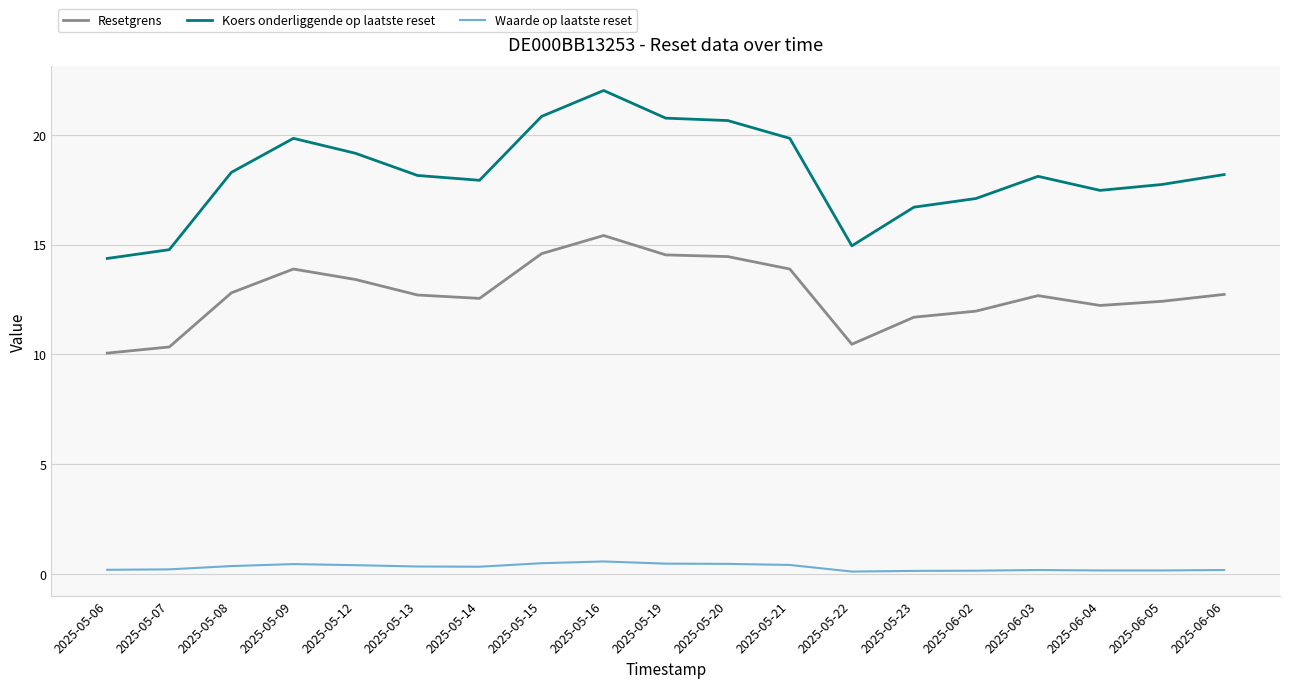

True or false: Resetgrens has a value of 19.9 at 2025-05-13.

False